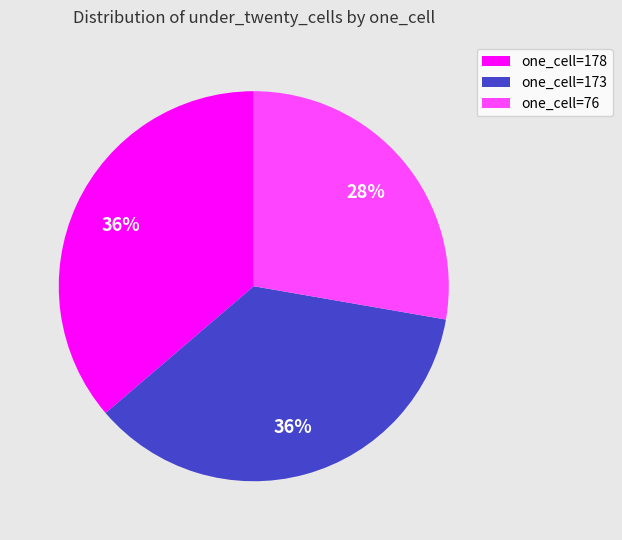

Is there any slice that represents more than half of the pie?

No